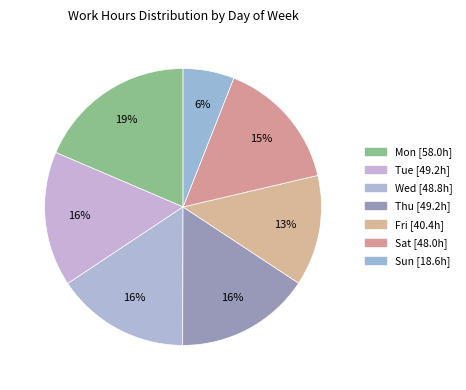

The Mon slice represents 4% of the pie. True or false?

False